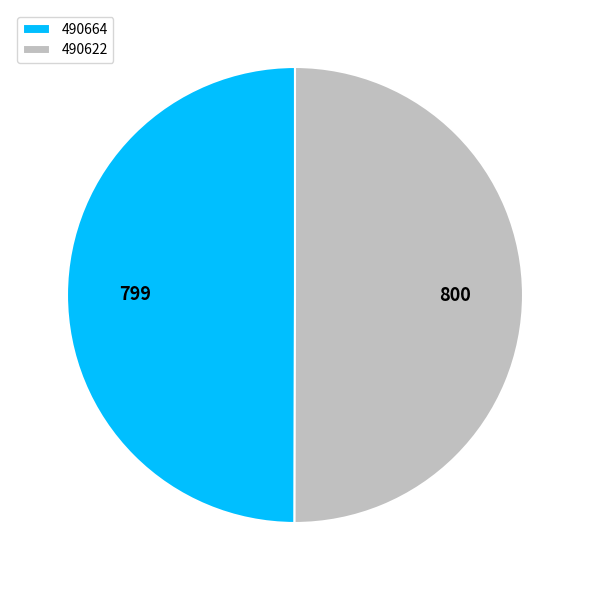

True or false: 490622 accounts for 43% of the total.

False